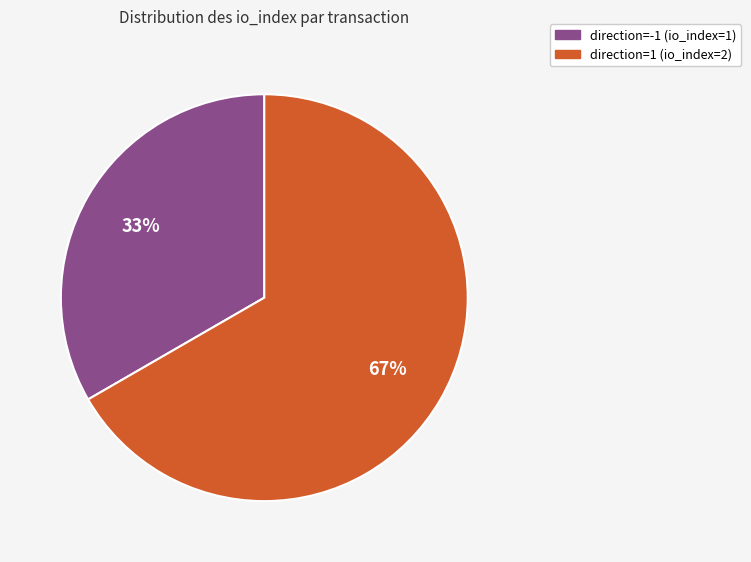

Combined, do direction=1 (io_index=2) and direction=-1 (io_index=1) account for over 50%?

Yes